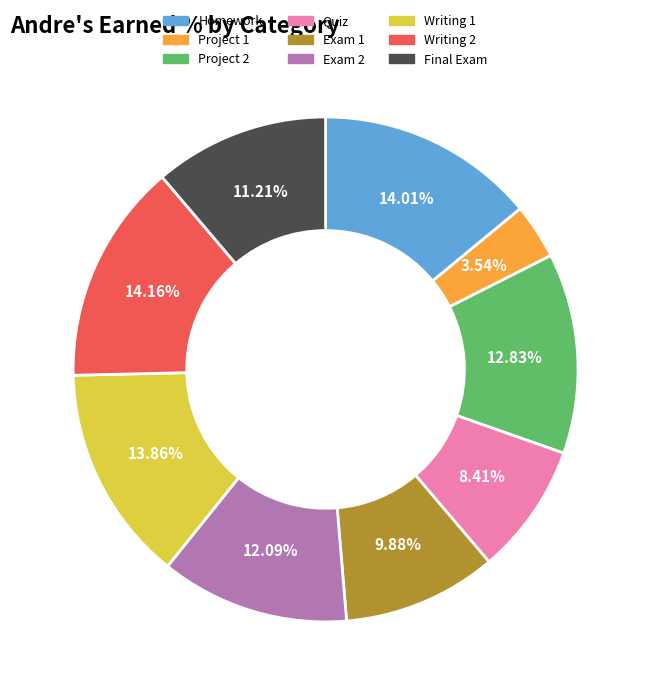

Is it true that Writing 2 is 14% of the pie?

True